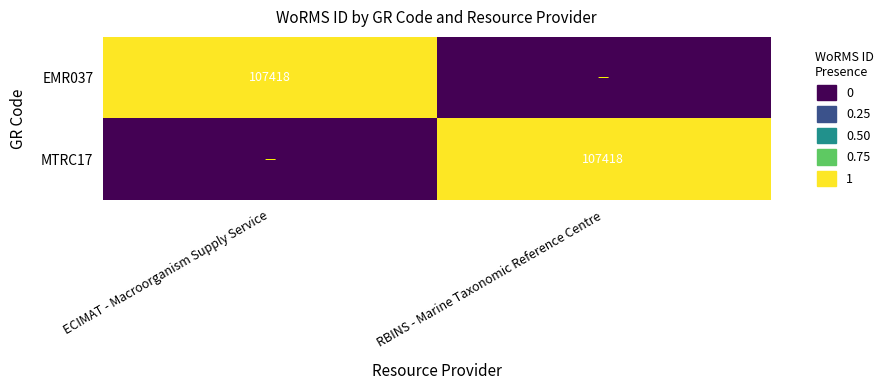

What is the total value across all series at ECIMAT - Macroorganism Supply Service?

1